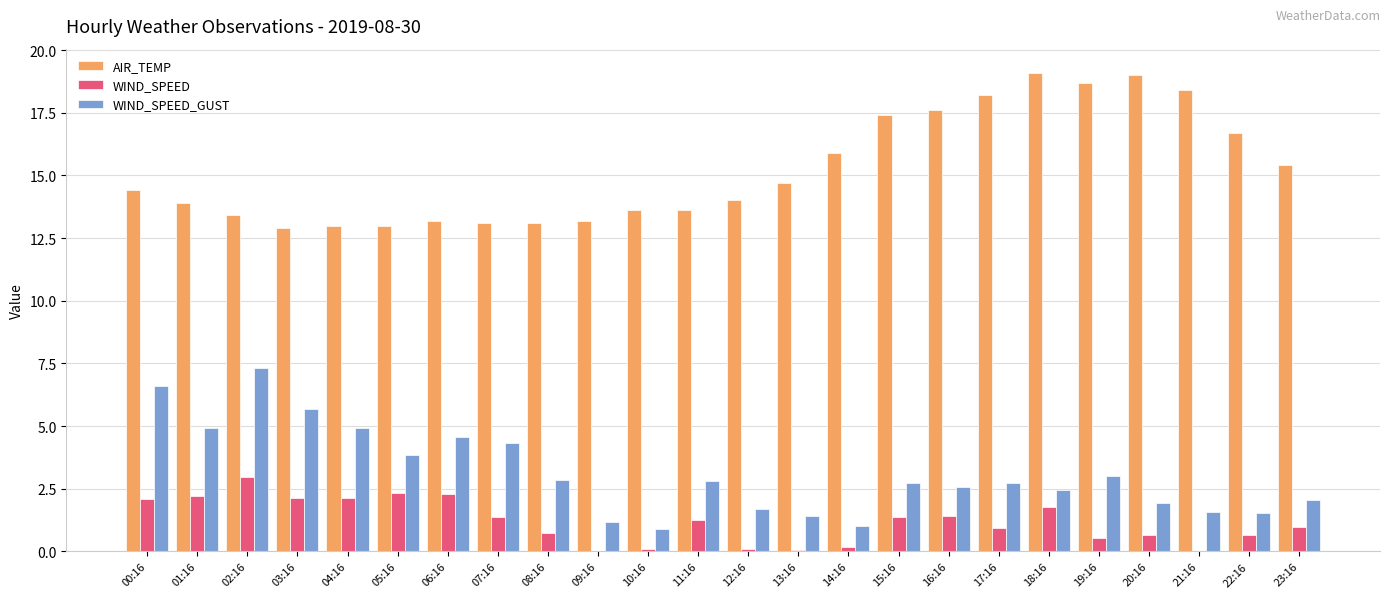

Which series has the largest total across all categories?

AIR_TEMP